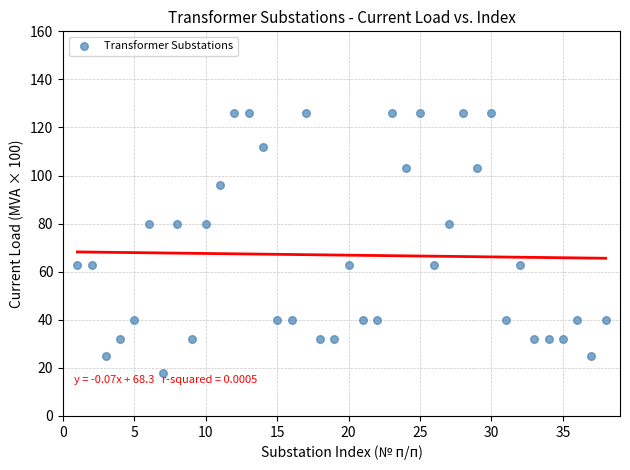

How many points are shown in the scatter plot?

38